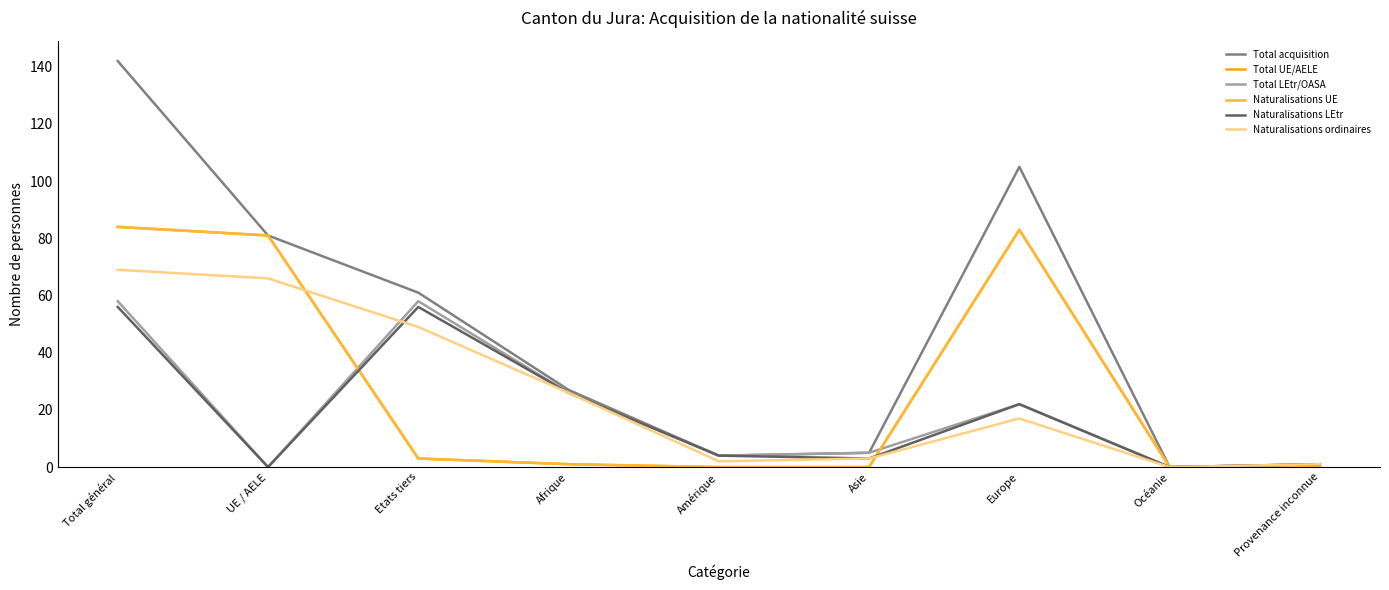

Reading left to right, extract all data points from this chart.

Total acquisition: Total général=142	UE / AELE=81	Etats tiers=61	Afrique=27	Amérique=4	Asie=5	Europe=105	Océanie=0	Provenance inconnue=1
Total UE/AELE: Total général=84	UE / AELE=81	Etats tiers=3	Afrique=1	Amérique=0	Asie=0	Europe=83	Océanie=0	Provenance inconnue=0
Total LEtr/OASA: Total général=58	UE / AELE=0	Etats tiers=58	Afrique=26	Amérique=4	Asie=5	Europe=22	Océanie=0	Provenance inconnue=1
Naturalisations UE: Total général=84	UE / AELE=81	Etats tiers=3	Afrique=1	Amérique=0	Asie=0	Europe=83	Océanie=0	Provenance inconnue=0
Naturalisations LEtr: Total général=56	UE / AELE=0	Etats tiers=56	Afrique=26	Amérique=4	Asie=3	Europe=22	Océanie=0	Provenance inconnue=1
Naturalisations ordinaires: Total général=69	UE / AELE=66	Etats tiers=49	Afrique=26	Amérique=2	Asie=3	Europe=17	Océanie=0	Provenance inconnue=1